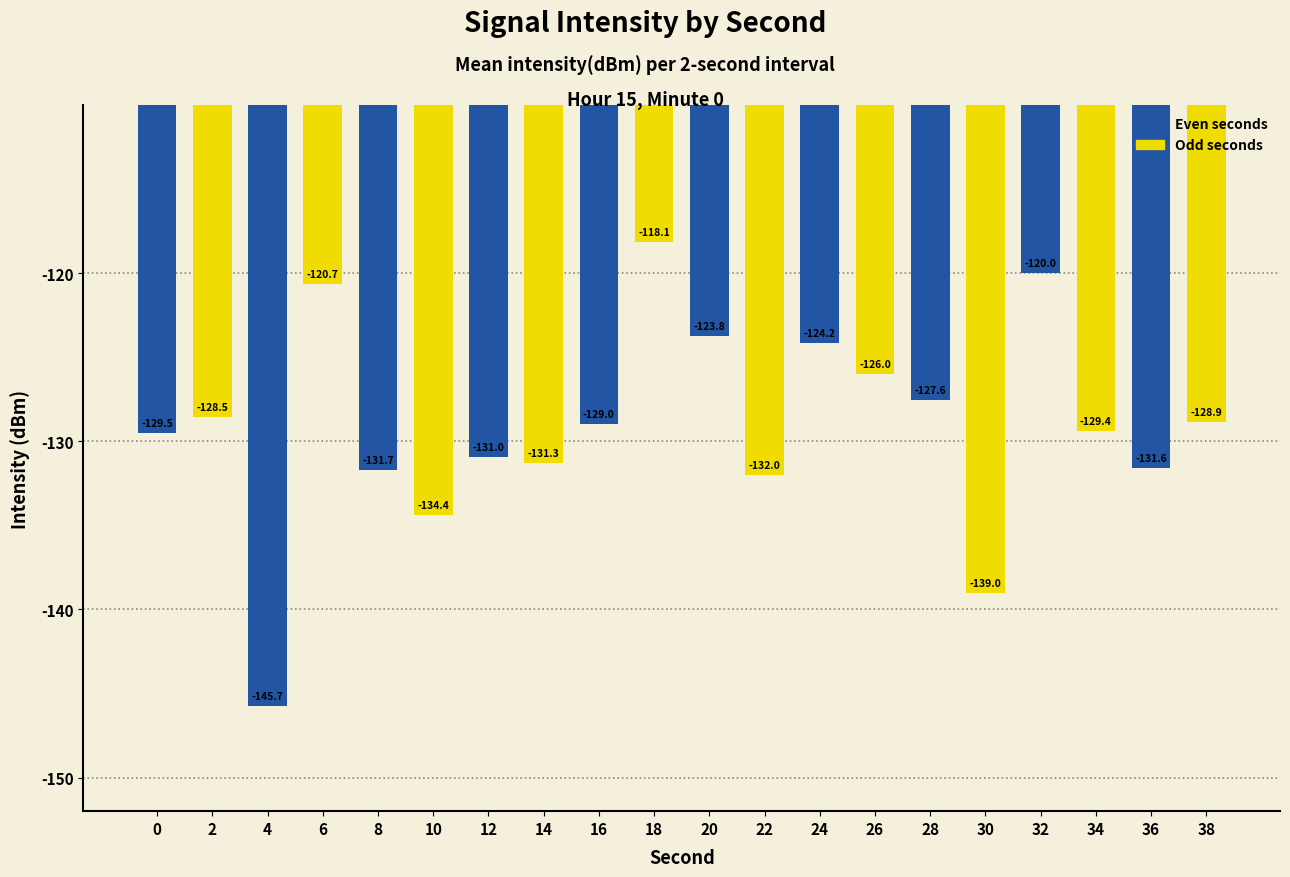

List the labels in order of value, largest first.

18, 32, 6, 20, 24, 26, 28, 2, 38, 16, 34, 0, 12, 14, 36, 8, 22, 10, 30, 4